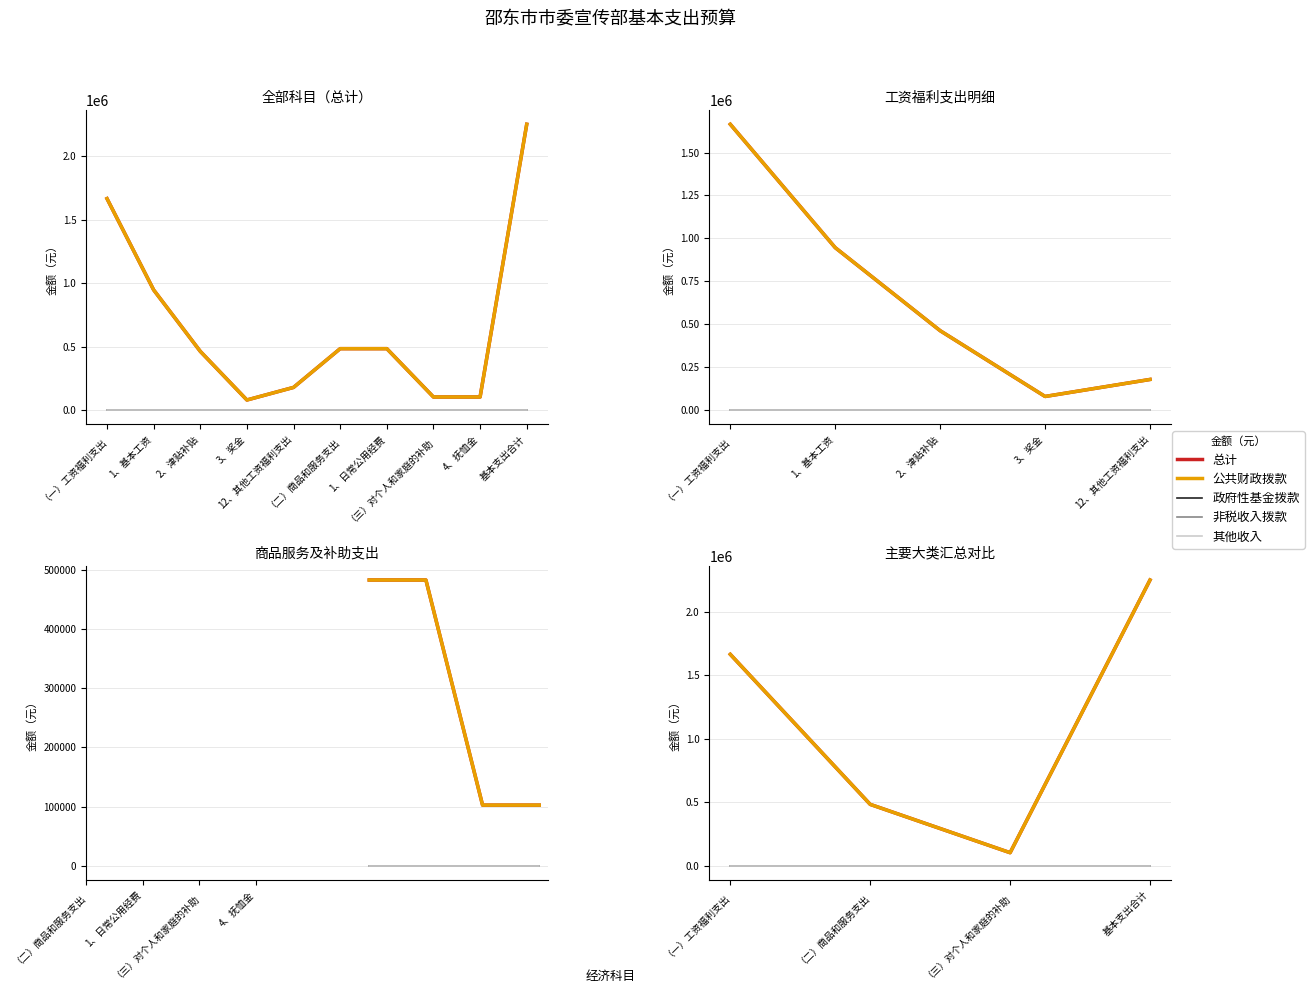

True or false: 非税收入拨款 and 政府性基金拨款 cross at least once.

False